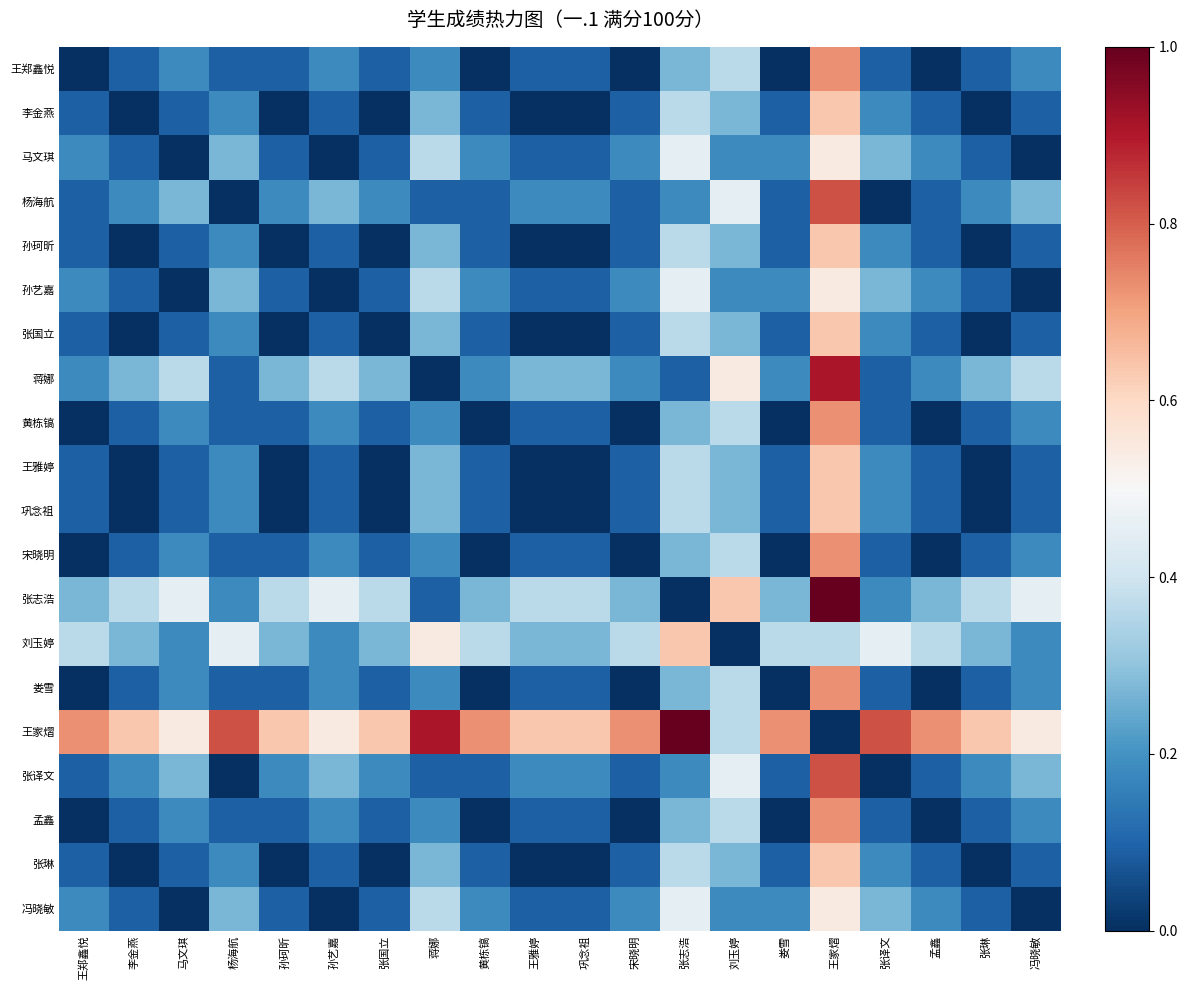

Reading left to right, extract all data points from this chart.

王郑鑫悦: 王郑鑫悦=0.0	李金燕=0.1	马文琪=0.2	杨海航=0.1	孙珂昕=0.1	孙艺嘉=0.2	张国立=0.1	蒋娜=0.2	黄栋镐=0.0	王雅婷=0.1	巩念祖=0.1	宋晓明=0.0	张志浩=0.3	刘玉婷=0.4	娄雪=0.0	王家熠=0.7	张译文=0.1	孟鑫=0.0	张琳=0.1	冯晓敏=0.2
李金燕: 王郑鑫悦=0.1	李金燕=0.0	马文琪=0.1	杨海航=0.2	孙珂昕=0.0	孙艺嘉=0.1	张国立=0.0	蒋娜=0.3	黄栋镐=0.1	王雅婷=0.0	巩念祖=0.0	宋晓明=0.1	张志浩=0.4	刘玉婷=0.3	娄雪=0.1	王家熠=0.6	张译文=0.2	孟鑫=0.1	张琳=0.0	冯晓敏=0.1
马文琪: 王郑鑫悦=0.2	李金燕=0.1	马文琪=0.0	杨海航=0.3	孙珂昕=0.1	孙艺嘉=0.0	张国立=0.1	蒋娜=0.4	黄栋镐=0.2	王雅婷=0.1	巩念祖=0.1	宋晓明=0.2	张志浩=0.5	刘玉婷=0.2	娄雪=0.2	王家熠=0.5	张译文=0.3	孟鑫=0.2	张琳=0.1	冯晓敏=0.0
杨海航: 王郑鑫悦=0.1	李金燕=0.2	马文琪=0.3	杨海航=0.0	孙珂昕=0.2	孙艺嘉=0.3	张国立=0.2	蒋娜=0.1	黄栋镐=0.1	王雅婷=0.2	巩念祖=0.2	宋晓明=0.1	张志浩=0.2	刘玉婷=0.5	娄雪=0.1	王家熠=0.8	张译文=0.0	孟鑫=0.1	张琳=0.2	冯晓敏=0.3
孙珂昕: 王郑鑫悦=0.1	李金燕=0.0	马文琪=0.1	杨海航=0.2	孙珂昕=0.0	孙艺嘉=0.1	张国立=0.0	蒋娜=0.3	黄栋镐=0.1	王雅婷=0.0	巩念祖=0.0	宋晓明=0.1	张志浩=0.4	刘玉婷=0.3	娄雪=0.1	王家熠=0.6	张译文=0.2	孟鑫=0.1	张琳=0.0	冯晓敏=0.1
孙艺嘉: 王郑鑫悦=0.2	李金燕=0.1	马文琪=0.0	杨海航=0.3	孙珂昕=0.1	孙艺嘉=0.0	张国立=0.1	蒋娜=0.4	黄栋镐=0.2	王雅婷=0.1	巩念祖=0.1	宋晓明=0.2	张志浩=0.5	刘玉婷=0.2	娄雪=0.2	王家熠=0.5	张译文=0.3	孟鑫=0.2	张琳=0.1	冯晓敏=0.0
张国立: 王郑鑫悦=0.1	李金燕=0.0	马文琪=0.1	杨海航=0.2	孙珂昕=0.0	孙艺嘉=0.1	张国立=0.0	蒋娜=0.3	黄栋镐=0.1	王雅婷=0.0	巩念祖=0.0	宋晓明=0.1	张志浩=0.4	刘玉婷=0.3	娄雪=0.1	王家熠=0.6	张译文=0.2	孟鑫=0.1	张琳=0.0	冯晓敏=0.1
蒋娜: 王郑鑫悦=0.2	李金燕=0.3	马文琪=0.4	杨海航=0.1	孙珂昕=0.3	孙艺嘉=0.4	张国立=0.3	蒋娜=0.0	黄栋镐=0.2	王雅婷=0.3	巩念祖=0.3	宋晓明=0.2	张志浩=0.1	刘玉婷=0.5	娄雪=0.2	王家熠=0.9	张译文=0.1	孟鑫=0.2	张琳=0.3	冯晓敏=0.4
黄栋镐: 王郑鑫悦=0.0	李金燕=0.1	马文琪=0.2	杨海航=0.1	孙珂昕=0.1	孙艺嘉=0.2	张国立=0.1	蒋娜=0.2	黄栋镐=0.0	王雅婷=0.1	巩念祖=0.1	宋晓明=0.0	张志浩=0.3	刘玉婷=0.4	娄雪=0.0	王家熠=0.7	张译文=0.1	孟鑫=0.0	张琳=0.1	冯晓敏=0.2
王雅婷: 王郑鑫悦=0.1	李金燕=0.0	马文琪=0.1	杨海航=0.2	孙珂昕=0.0	孙艺嘉=0.1	张国立=0.0	蒋娜=0.3	黄栋镐=0.1	王雅婷=0.0	巩念祖=0.0	宋晓明=0.1	张志浩=0.4	刘玉婷=0.3	娄雪=0.1	王家熠=0.6	张译文=0.2	孟鑫=0.1	张琳=0.0	冯晓敏=0.1
巩念祖: 王郑鑫悦=0.1	李金燕=0.0	马文琪=0.1	杨海航=0.2	孙珂昕=0.0	孙艺嘉=0.1	张国立=0.0	蒋娜=0.3	黄栋镐=0.1	王雅婷=0.0	巩念祖=0.0	宋晓明=0.1	张志浩=0.4	刘玉婷=0.3	娄雪=0.1	王家熠=0.6	张译文=0.2	孟鑫=0.1	张琳=0.0	冯晓敏=0.1
宋晓明: 王郑鑫悦=0.0	李金燕=0.1	马文琪=0.2	杨海航=0.1	孙珂昕=0.1	孙艺嘉=0.2	张国立=0.1	蒋娜=0.2	黄栋镐=0.0	王雅婷=0.1	巩念祖=0.1	宋晓明=0.0	张志浩=0.3	刘玉婷=0.4	娄雪=0.0	王家熠=0.7	张译文=0.1	孟鑫=0.0	张琳=0.1	冯晓敏=0.2
张志浩: 王郑鑫悦=0.3	李金燕=0.4	马文琪=0.5	杨海航=0.2	孙珂昕=0.4	孙艺嘉=0.5	张国立=0.4	蒋娜=0.1	黄栋镐=0.3	王雅婷=0.4	巩念祖=0.4	宋晓明=0.3	张志浩=0.0	刘玉婷=0.6	娄雪=0.3	王家熠=1.0	张译文=0.2	孟鑫=0.3	张琳=0.4	冯晓敏=0.5
刘玉婷: 王郑鑫悦=0.4	李金燕=0.3	马文琪=0.2	杨海航=0.5	孙珂昕=0.3	孙艺嘉=0.2	张国立=0.3	蒋娜=0.5	黄栋镐=0.4	王雅婷=0.3	巩念祖=0.3	宋晓明=0.4	张志浩=0.6	刘玉婷=0.0	娄雪=0.4	王家熠=0.4	张译文=0.5	孟鑫=0.4	张琳=0.3	冯晓敏=0.2
娄雪: 王郑鑫悦=0.0	李金燕=0.1	马文琪=0.2	杨海航=0.1	孙珂昕=0.1	孙艺嘉=0.2	张国立=0.1	蒋娜=0.2	黄栋镐=0.0	王雅婷=0.1	巩念祖=0.1	宋晓明=0.0	张志浩=0.3	刘玉婷=0.4	娄雪=0.0	王家熠=0.7	张译文=0.1	孟鑫=0.0	张琳=0.1	冯晓敏=0.2
王家熠: 王郑鑫悦=0.7	李金燕=0.6	马文琪=0.5	杨海航=0.8	孙珂昕=0.6	孙艺嘉=0.5	张国立=0.6	蒋娜=0.9	黄栋镐=0.7	王雅婷=0.6	巩念祖=0.6	宋晓明=0.7	张志浩=1.0	刘玉婷=0.4	娄雪=0.7	王家熠=0.0	张译文=0.8	孟鑫=0.7	张琳=0.6	冯晓敏=0.5
张译文: 王郑鑫悦=0.1	李金燕=0.2	马文琪=0.3	杨海航=0.0	孙珂昕=0.2	孙艺嘉=0.3	张国立=0.2	蒋娜=0.1	黄栋镐=0.1	王雅婷=0.2	巩念祖=0.2	宋晓明=0.1	张志浩=0.2	刘玉婷=0.5	娄雪=0.1	王家熠=0.8	张译文=0.0	孟鑫=0.1	张琳=0.2	冯晓敏=0.3
孟鑫: 王郑鑫悦=0.0	李金燕=0.1	马文琪=0.2	杨海航=0.1	孙珂昕=0.1	孙艺嘉=0.2	张国立=0.1	蒋娜=0.2	黄栋镐=0.0	王雅婷=0.1	巩念祖=0.1	宋晓明=0.0	张志浩=0.3	刘玉婷=0.4	娄雪=0.0	王家熠=0.7	张译文=0.1	孟鑫=0.0	张琳=0.1	冯晓敏=0.2
张琳: 王郑鑫悦=0.1	李金燕=0.0	马文琪=0.1	杨海航=0.2	孙珂昕=0.0	孙艺嘉=0.1	张国立=0.0	蒋娜=0.3	黄栋镐=0.1	王雅婷=0.0	巩念祖=0.0	宋晓明=0.1	张志浩=0.4	刘玉婷=0.3	娄雪=0.1	王家熠=0.6	张译文=0.2	孟鑫=0.1	张琳=0.0	冯晓敏=0.1
冯晓敏: 王郑鑫悦=0.2	李金燕=0.1	马文琪=0.0	杨海航=0.3	孙珂昕=0.1	孙艺嘉=0.0	张国立=0.1	蒋娜=0.4	黄栋镐=0.2	王雅婷=0.1	巩念祖=0.1	宋晓明=0.2	张志浩=0.5	刘玉婷=0.2	娄雪=0.2	王家熠=0.5	张译文=0.3	孟鑫=0.2	张琳=0.1	冯晓敏=0.0